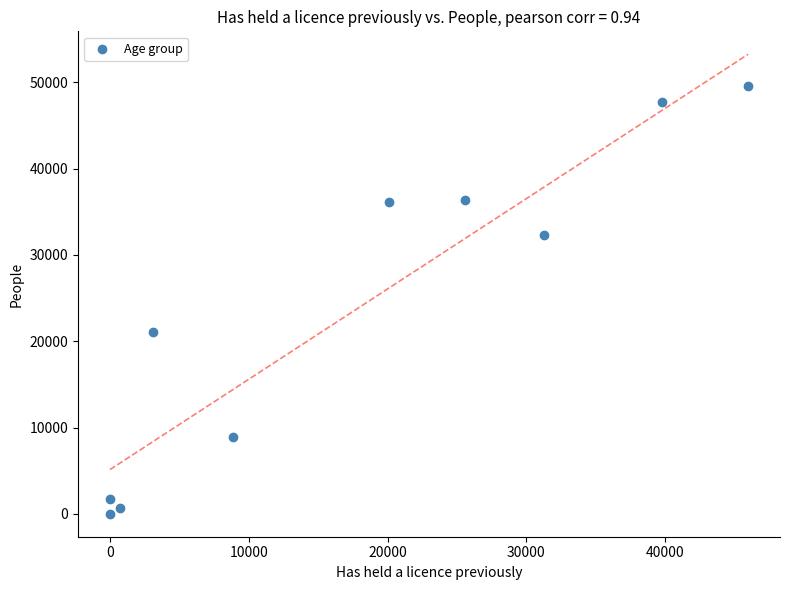

What Y value in the scatter plot is closest to 24788?

21127